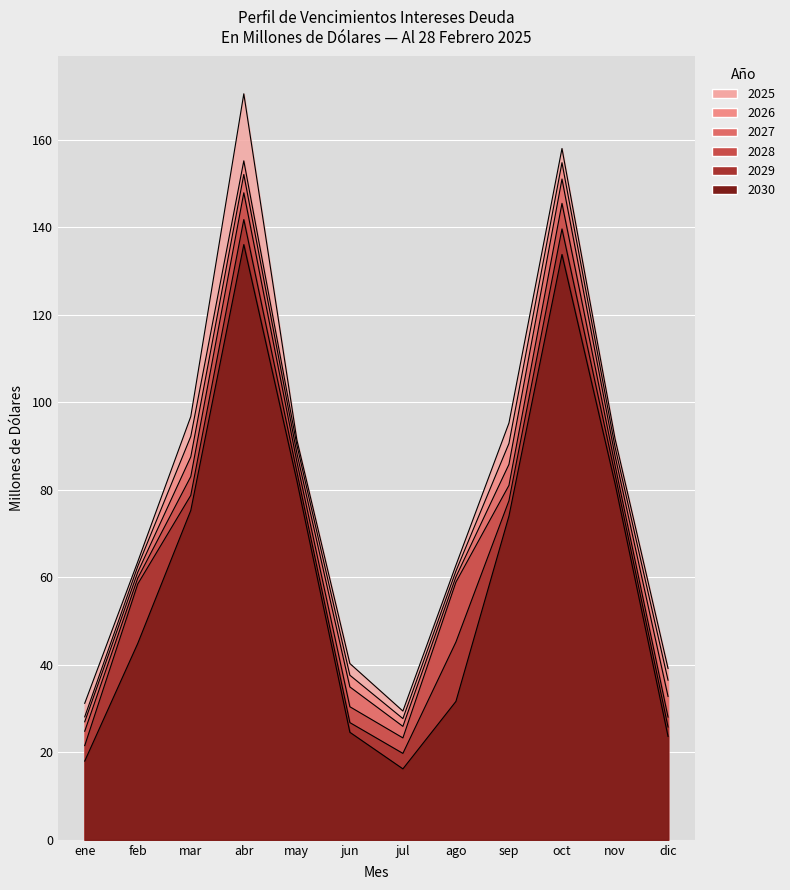

Reading left to right, list all the values displayed in this chart.

2025: ene=31.2	feb=63.6	mar=96.7	abr=170.5	may=91.4	jun=40.3	jul=29.4	ago=62.8	sep=95.3	oct=158.0	nov=91.7	dic=39.2
2026: ene=28.1	feb=62.5	mar=92.2	abr=155.2	may=90.3	jun=37.6	jul=27.7	ago=61.4	sep=90.6	oct=154.8	nov=89.8	dic=36.5
2027: ene=27.0	feb=61.2	mar=87.5	abr=152.1	may=88.4	jun=34.9	jul=25.9	ago=60.1	sep=85.8	oct=151.0	nov=87.8	dic=32.8
2028: ene=24.8	feb=59.8	mar=83.0	abr=147.9	may=86.4	jun=30.4	jul=23.3	ago=58.9	sep=81.0	oct=145.5	nov=85.6	dic=28.0
2029: ene=21.5	feb=58.5	mar=78.7	abr=141.8	may=84.1	jun=26.8	jul=19.7	ago=45.2	sep=77.5	oct=139.6	nov=83.5	dic=25.8
2030: ene=18.0	feb=44.9	mar=75.3	abr=136.1	may=82.1	jun=24.6	jul=16.2	ago=31.6	sep=74.0	oct=133.8	nov=81.4	dic=23.6